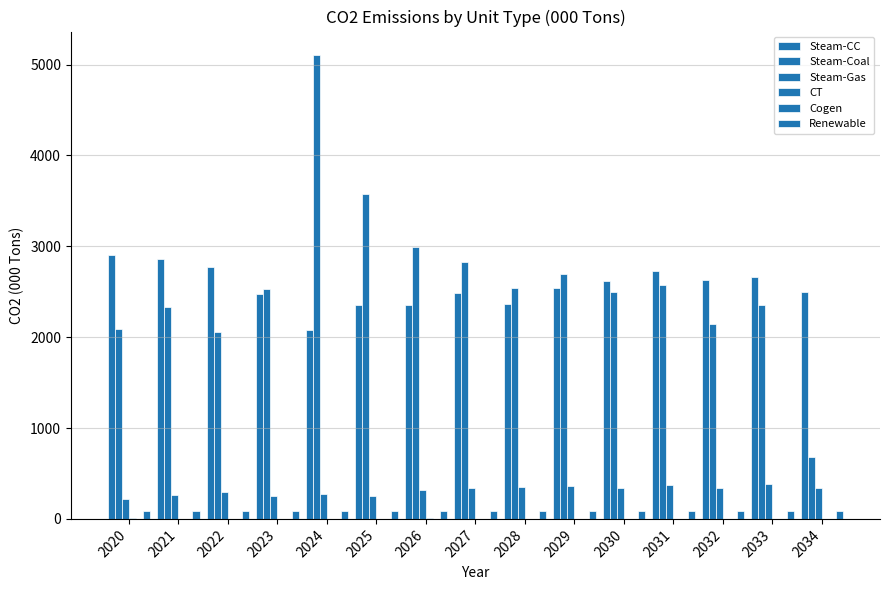

Reading left to right, extract all data points from this chart.

Steam-CC: 2020=2900.2	2021=2855.7	2022=2769.1	2023=2475.9	2024=2075.2	2025=2356.2	2026=2353.8	2027=2485.6	2028=2367.2	2029=2539.2	2030=2622.1	2031=2729.7	2032=2627.2	2033=2661.7	2034=2498.3
Steam-Coal: 2020=2090.5	2021=2337.4	2022=2051.7	2023=2526.7	2024=5108.4	2025=3575.7	2026=2993.2	2027=2827.8	2028=2537.6	2029=2698.0	2030=2493.1	2031=2577.9	2032=2139.6	2033=2357.9	2034=684.2
Steam-Gas: 2020=221.4	2021=262.3	2022=292.2	2023=257.3	2024=273.6	2025=255.9	2026=319.1	2027=337.6	2028=347.2	2029=360.0	2030=340.5	2031=377.8	2032=343.2	2033=378.6	2034=342.8
CT: 2020=10.9	2021=0.8	2022=2.4	2023=1.6	2024=0.4	2025=0.2	2026=7.3	2027=4.2	2028=1.7	2029=0.5	2030=0.7	2031=0.6	2032=0.5	2033=0.6	2034=2.5
Cogen: 2020=0.7	2021=0.7	2022=0.7	2023=0.7	2024=0.7	2025=0.7	2026=0.7	2027=0.7	2028=0.7	2029=0.7	2030=0.7	2031=0.7	2032=0.7	2033=0.7	2034=0.7
Renewable: 2020=86.2	2021=85.9	2022=86.0	2023=85.9	2024=86.1	2025=85.9	2026=85.9	2027=86.0	2028=86.1	2029=85.9	2030=85.8	2031=85.8	2032=86.1	2033=85.9	2034=85.9